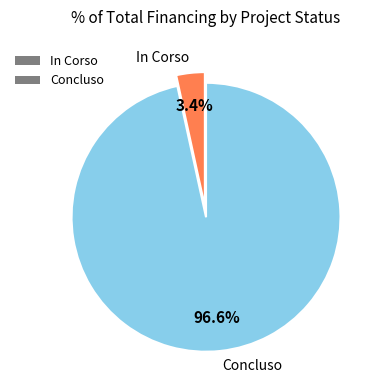

Combined, do In Corso and Concluso account for over 50%?

Yes